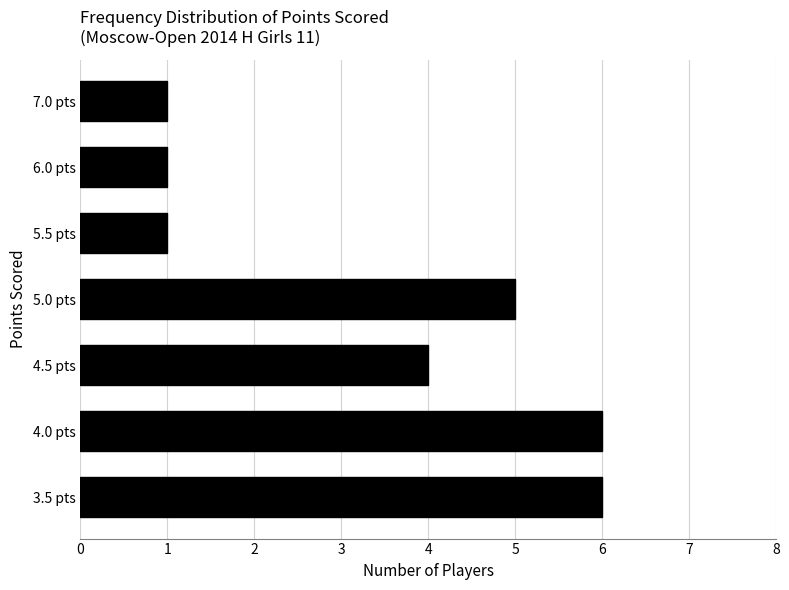

Are the bars horizontal?

Yes